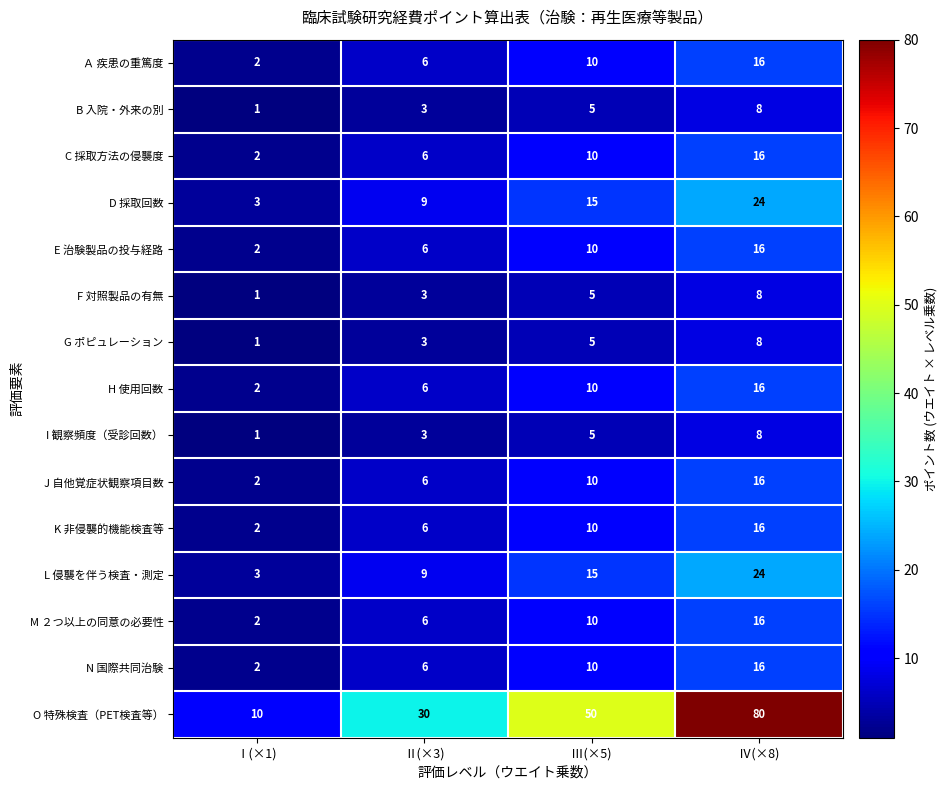

What is the spread (max minus min) of values at Ⅳ(×8)?

72